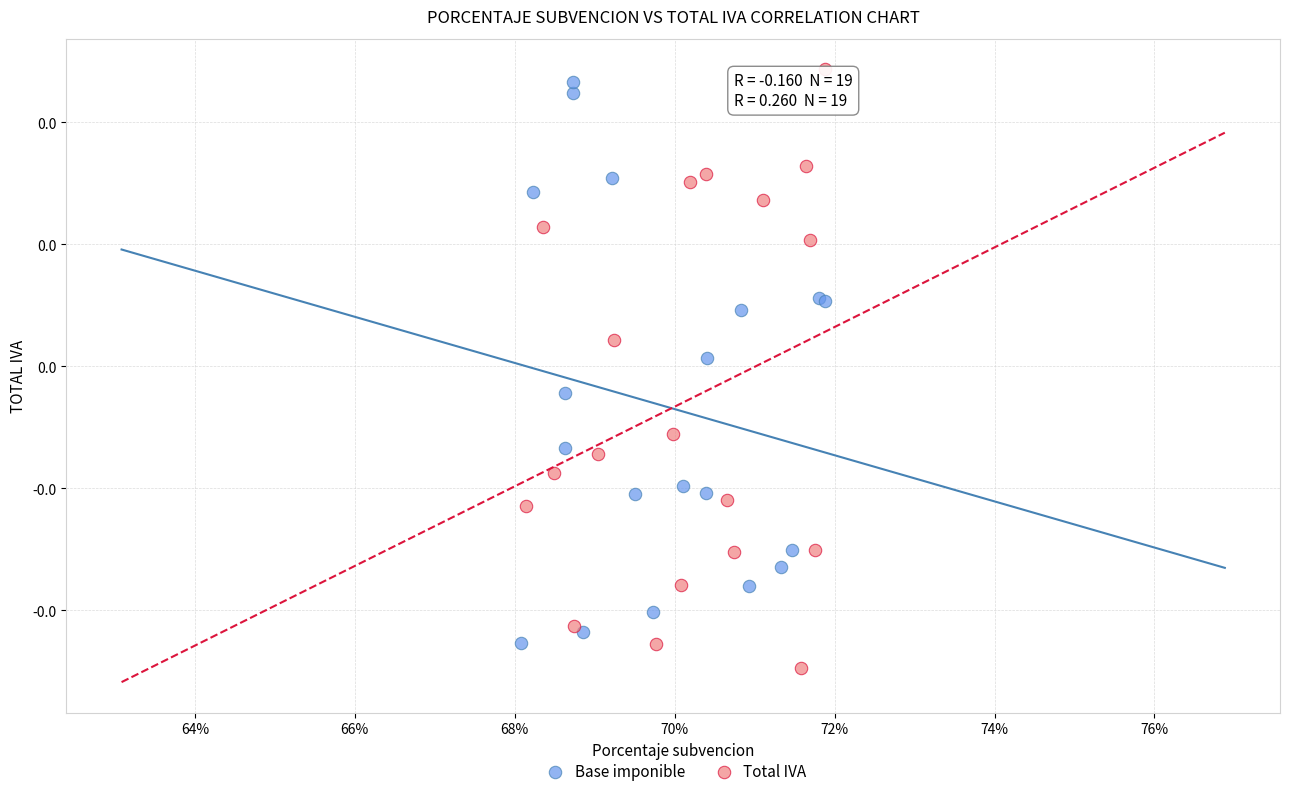

Which series has the largest Y range (max minus min)?

Total IVA